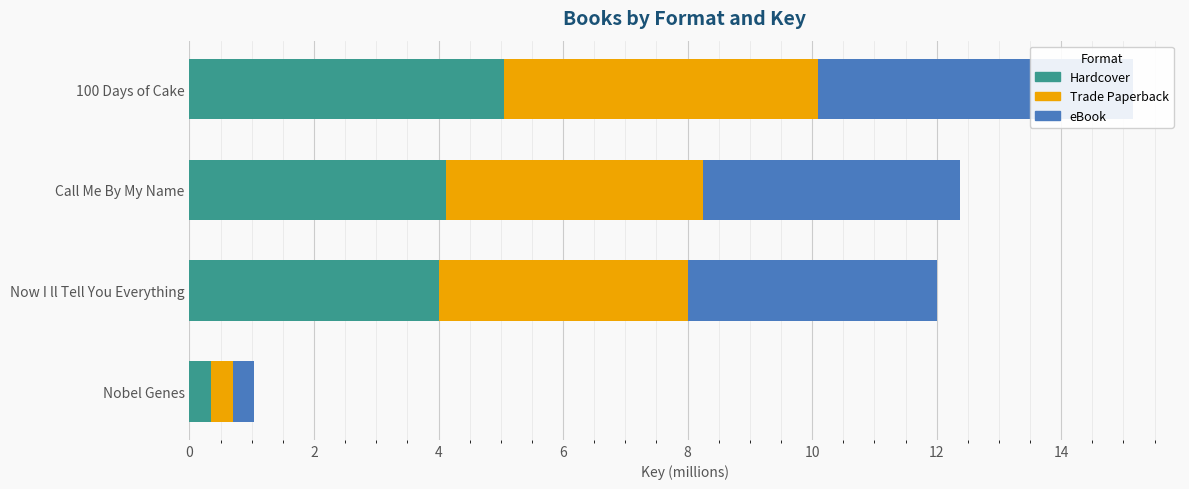

How many data points in Hardcover are above 4?

3